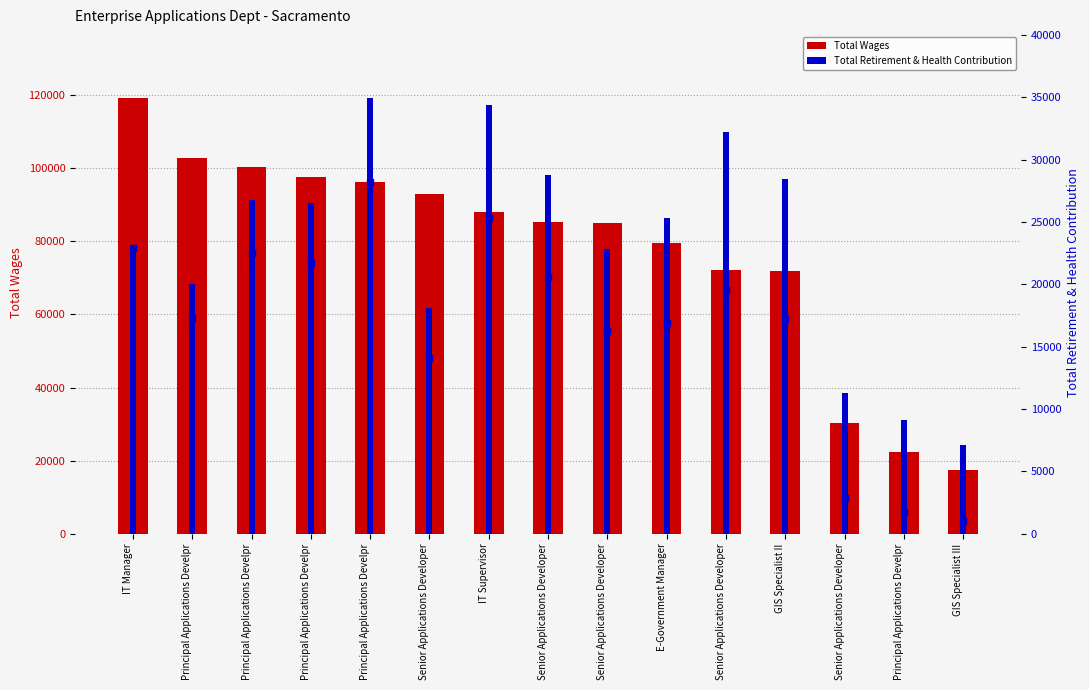

Is the value of Total Retirement & Health Contribution at Principal Applications Develpr greater than the value of Total Wages at IT Supervisor?

No